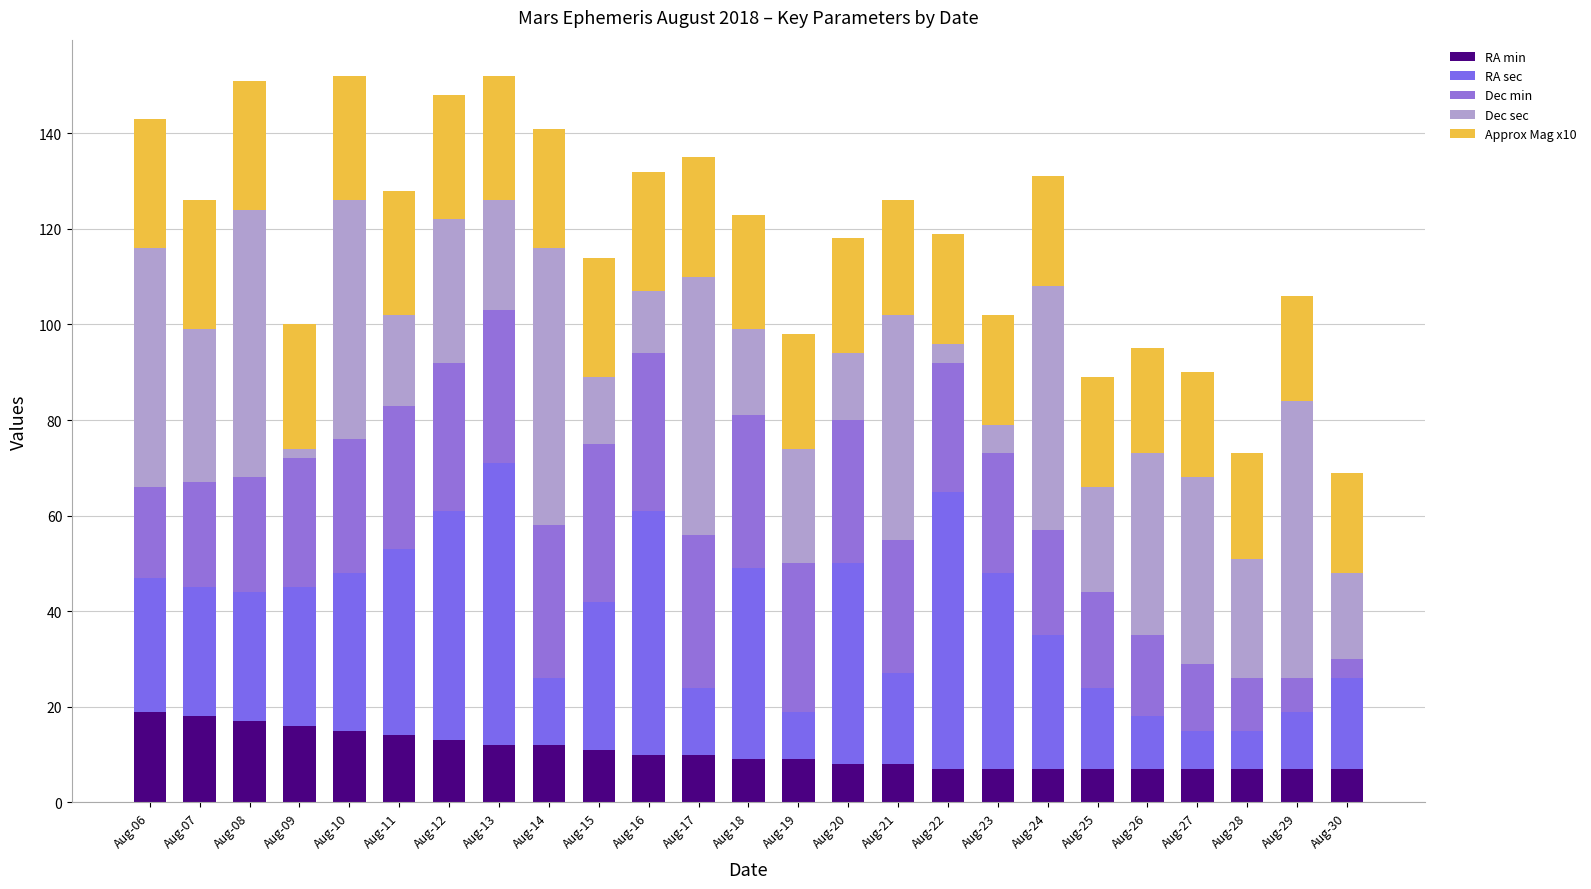

How many bars are there in total?

25